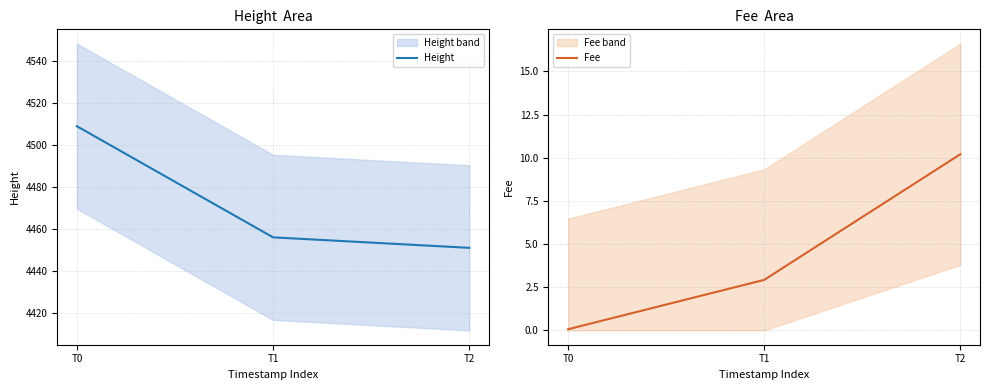

How many series are shown in this chart?

2